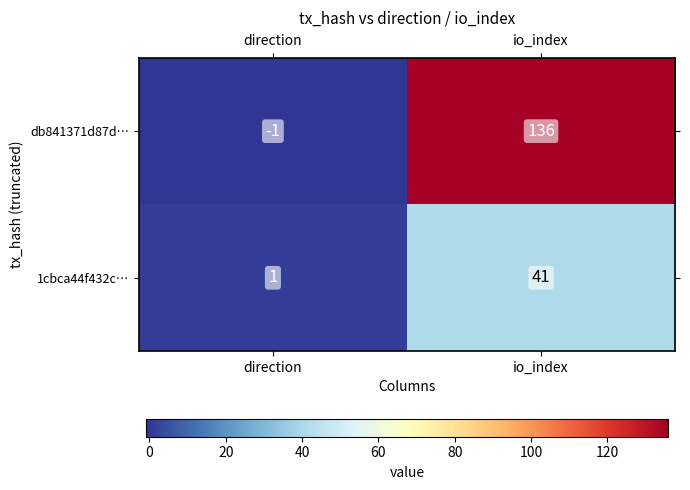

What is the spread (max minus min) of values at direction?

2